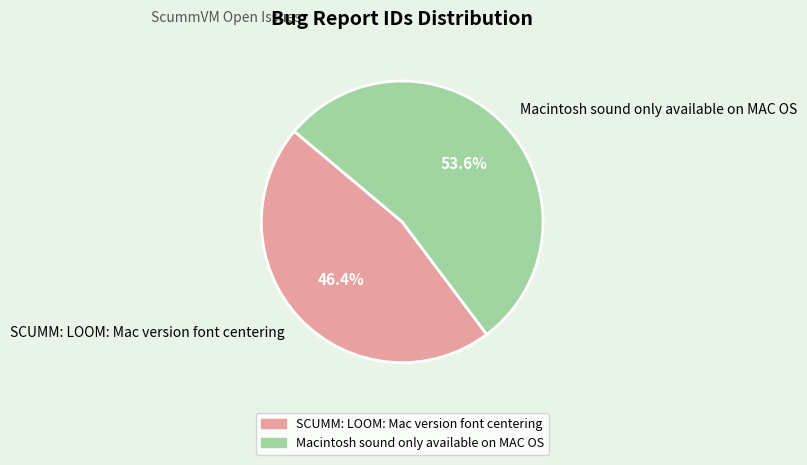

Which category accounts for the majority?

Macintosh sound only available on MAC OS